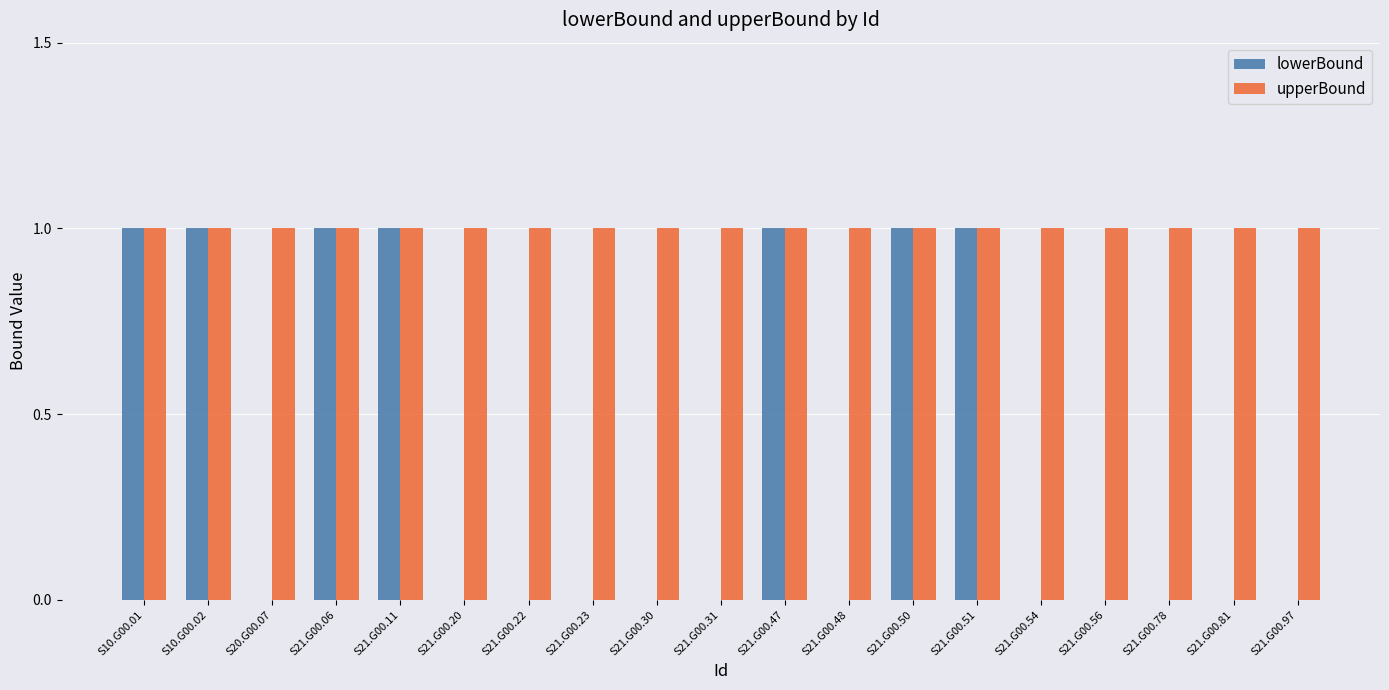

The value of lowerBound at S21.G00.81 is 0. True or false?

True